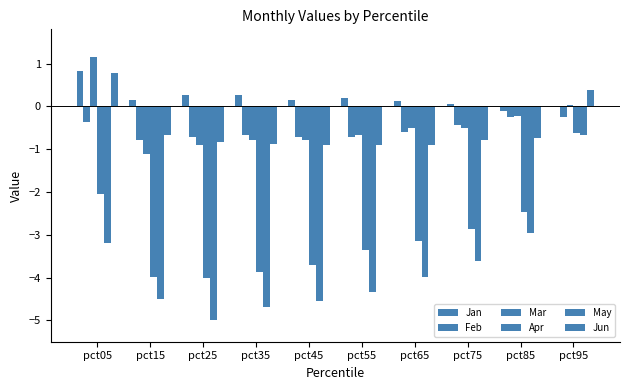

Are the bars grouped side by side (vs. stacked)?

Yes